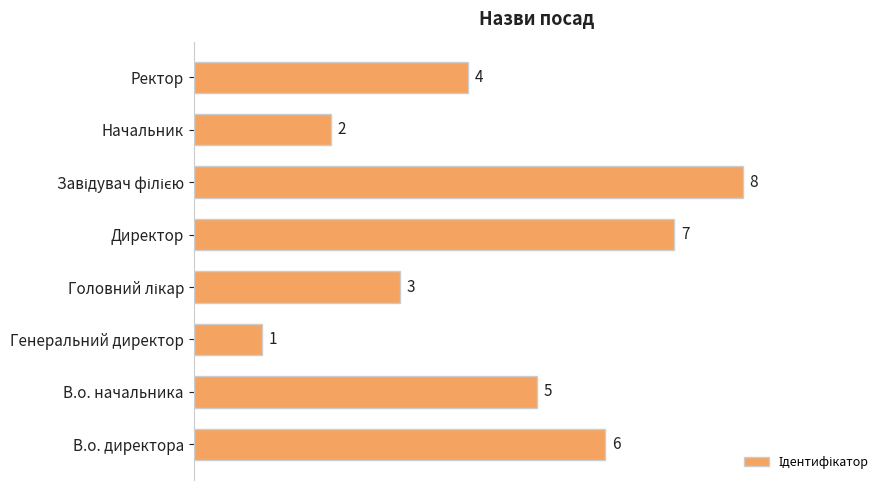

Reading top to bottom, what are all the values shown in this chart?

4	2	8	7	3	1	5	6